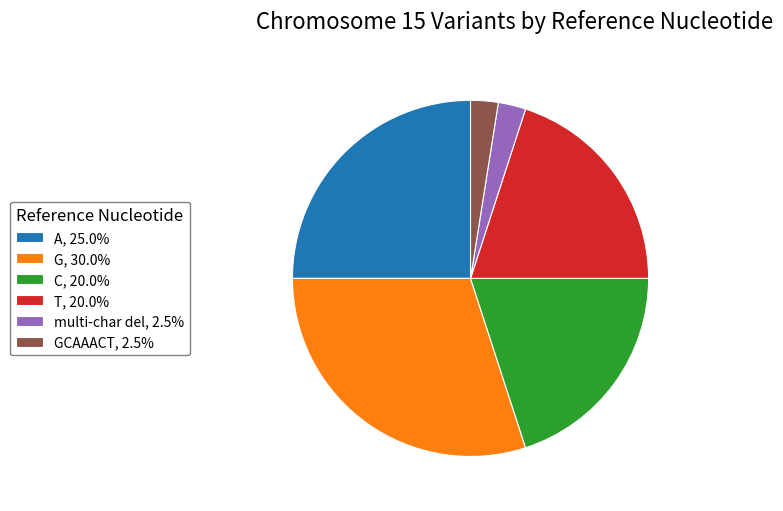

Does A, 25.0% represent more than half of the total?

No